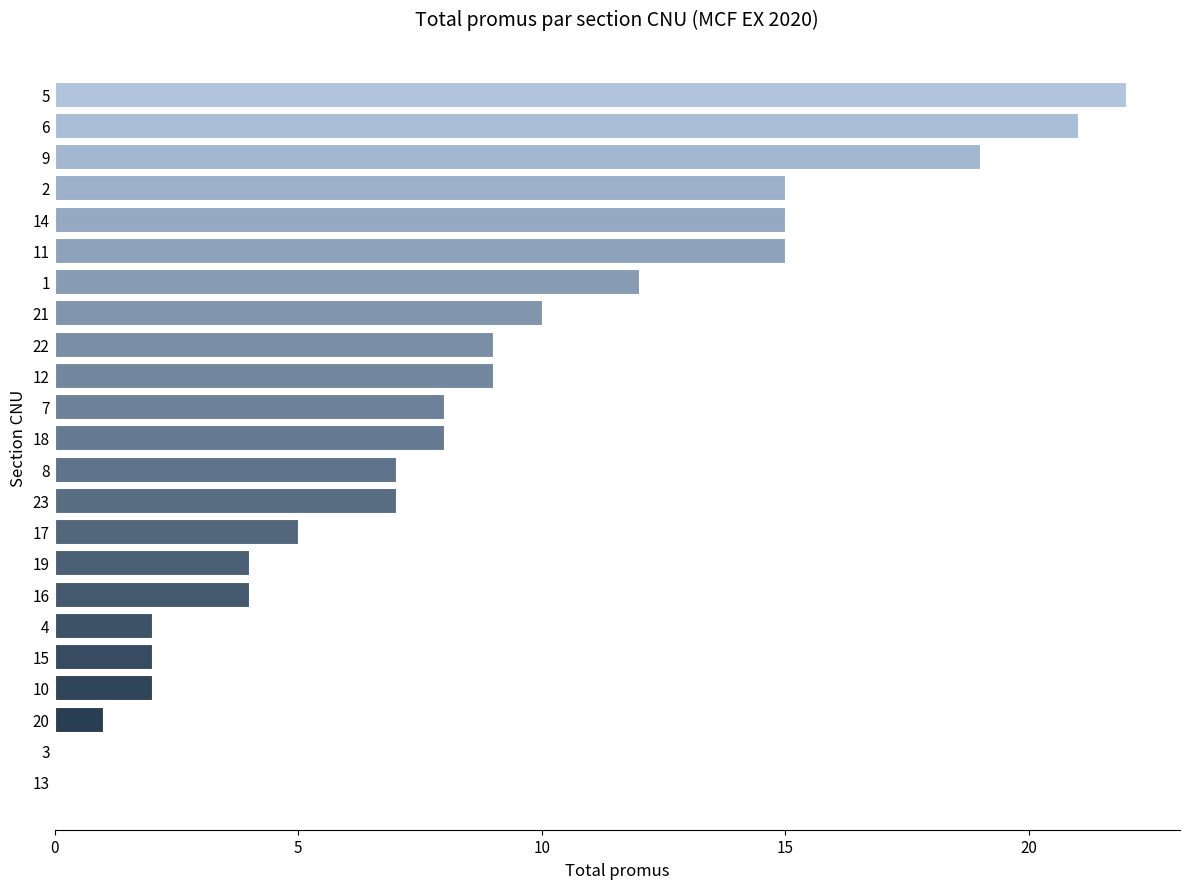

True or false: the data shows 0 at 13.

True